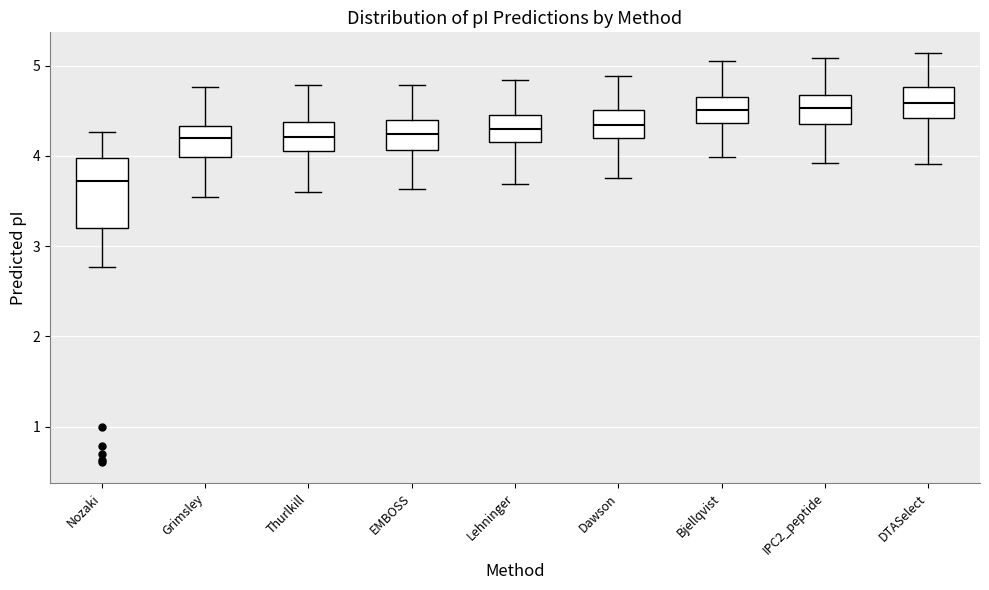

Which box has the lowest median line?

Nozaki